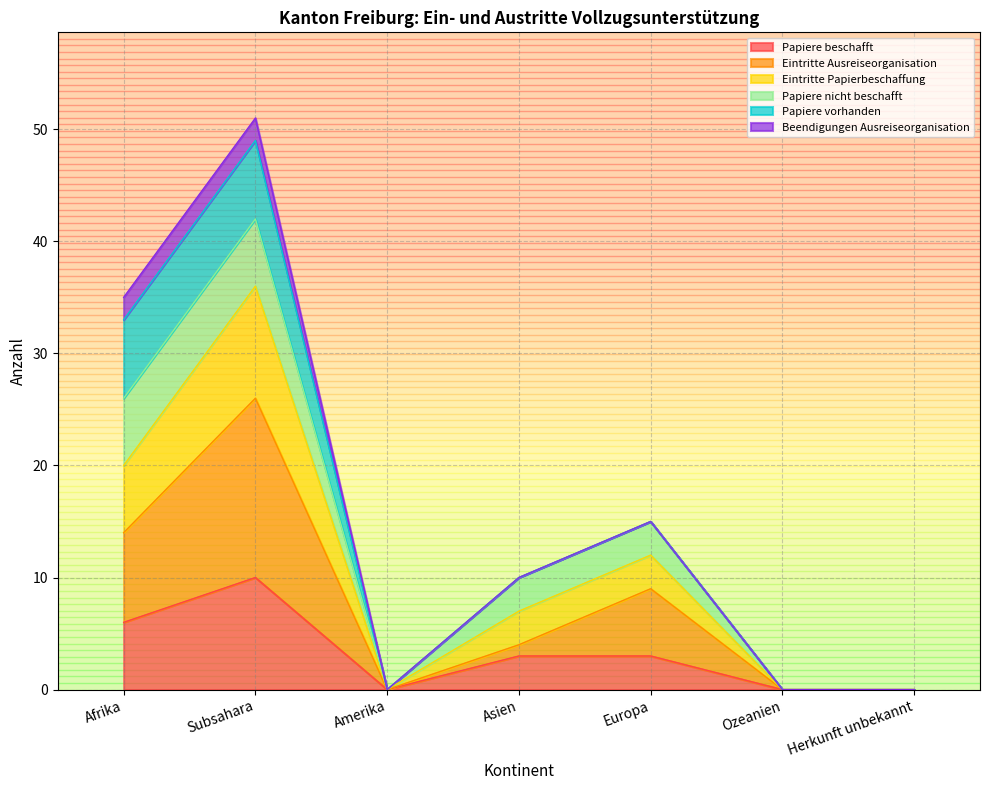

How many values in the Eintritte Ausreiseorganisation series exceed 4?

3